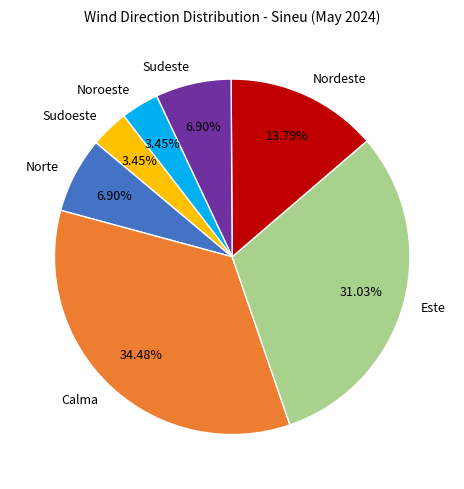

To the nearest percent, what is the difference between the largest and smallest slice percentages?

31%